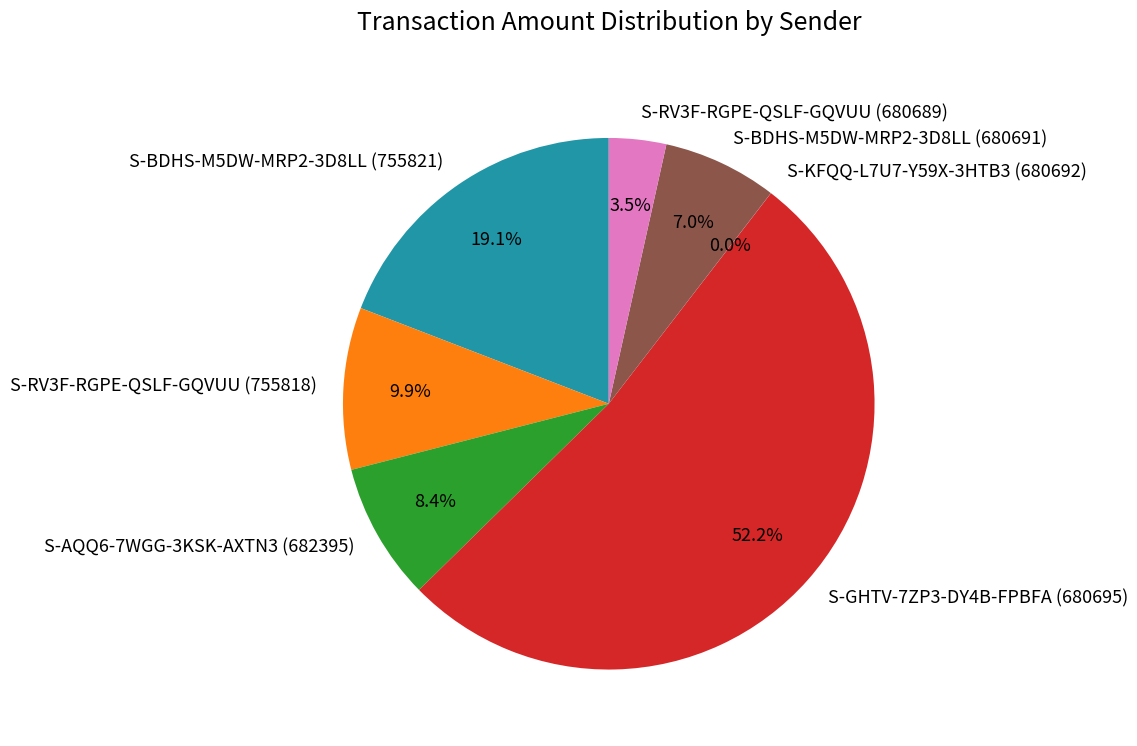

What is the majority slice?

S-GHTV-7ZP3-DY4B-FPBFA (680695)